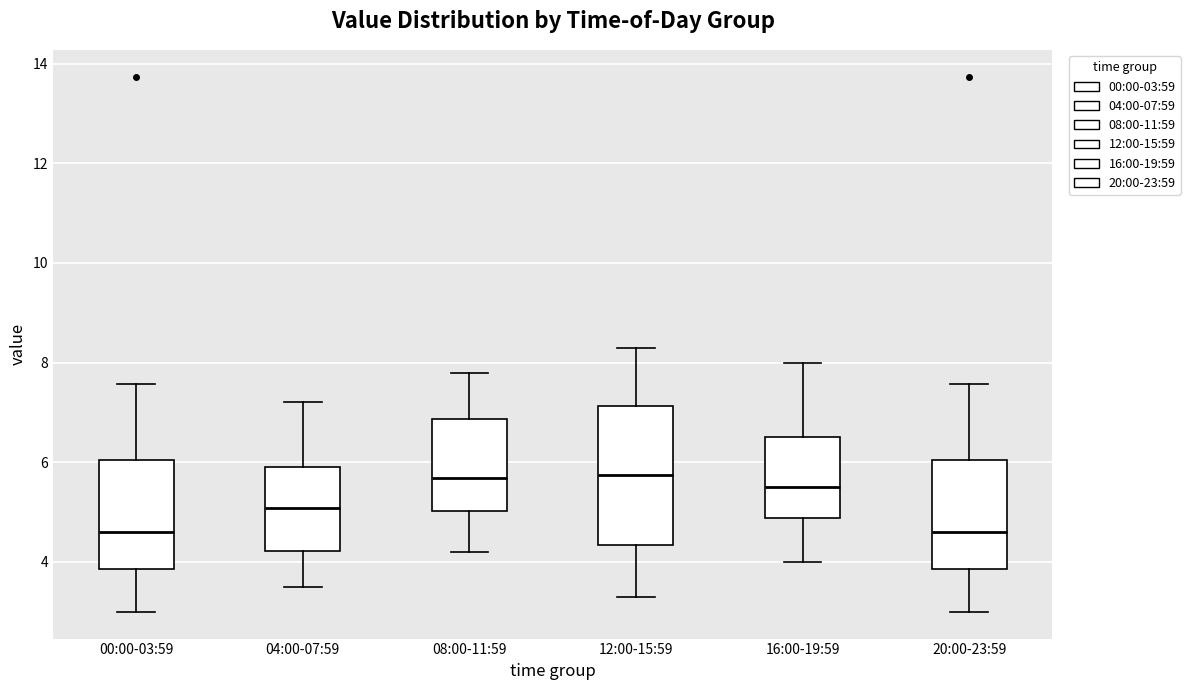

Where is the lower edge of the box for 16:00-19:59 on the y-axis? The values are not printed on the chart, so give them approximately, as read against the axis.

4.8